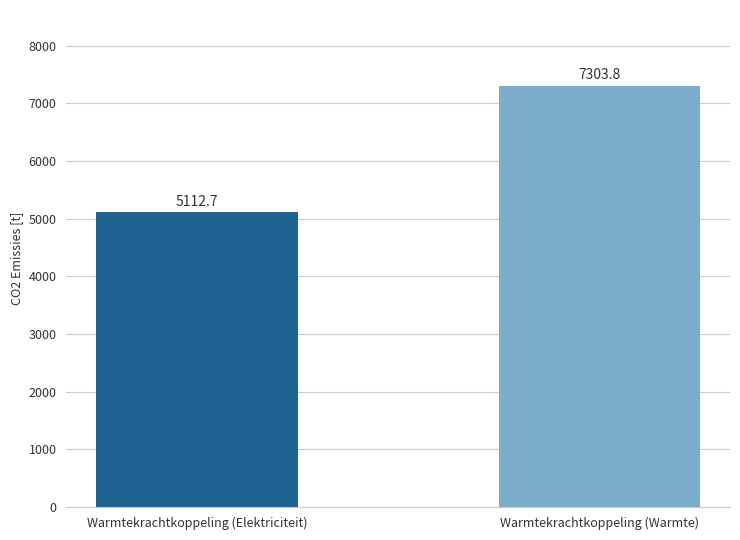

Count the number of categories in the chart.

2